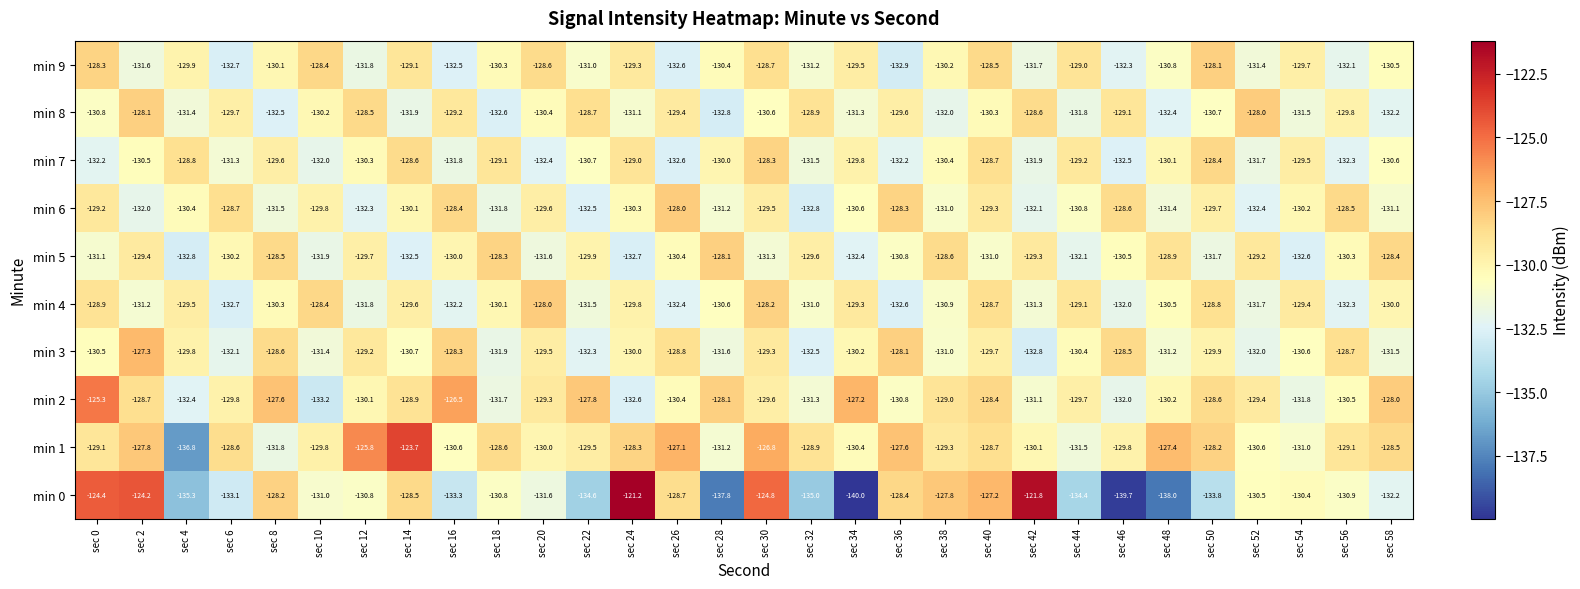

Which series changed the most between sec 30 and sec 34?

min 0